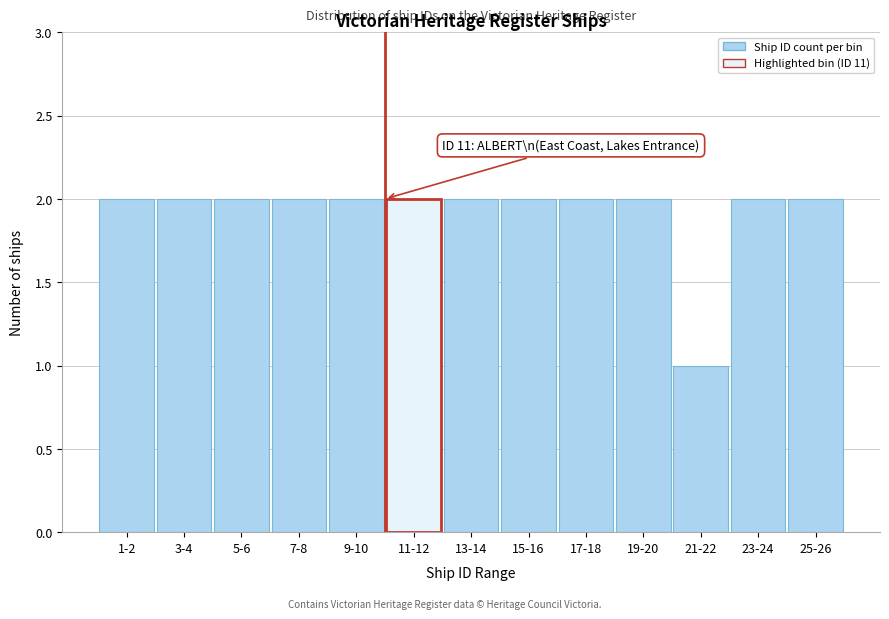

Reading left to right, extract all data points from this chart.

1-2=2	3-4=2	5-6=2	7-8=2	9-10=2	11-12=2	13-14=2	15-16=2	17-18=2	19-20=2	21-22=1	23-24=2	25-26=2